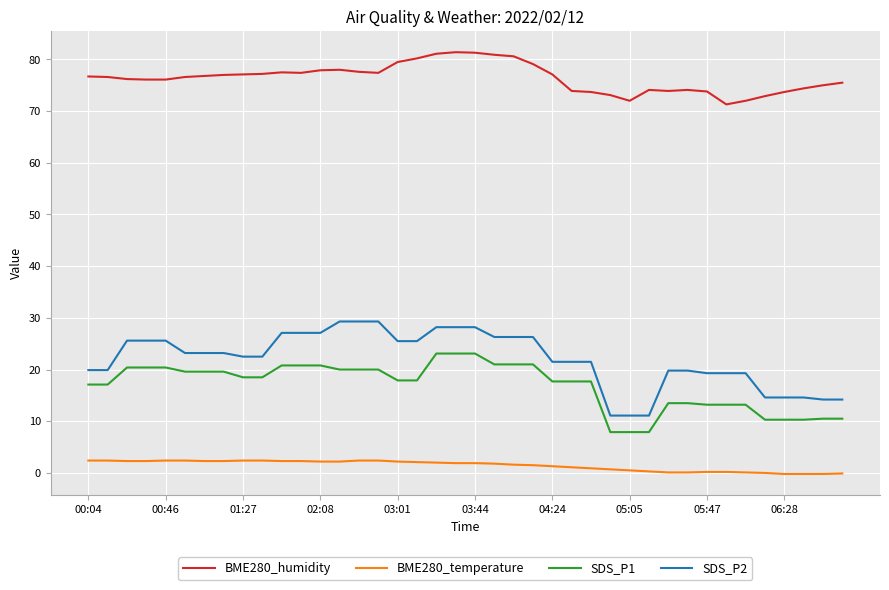

Which series has the widest spread of values?

SDS_P2